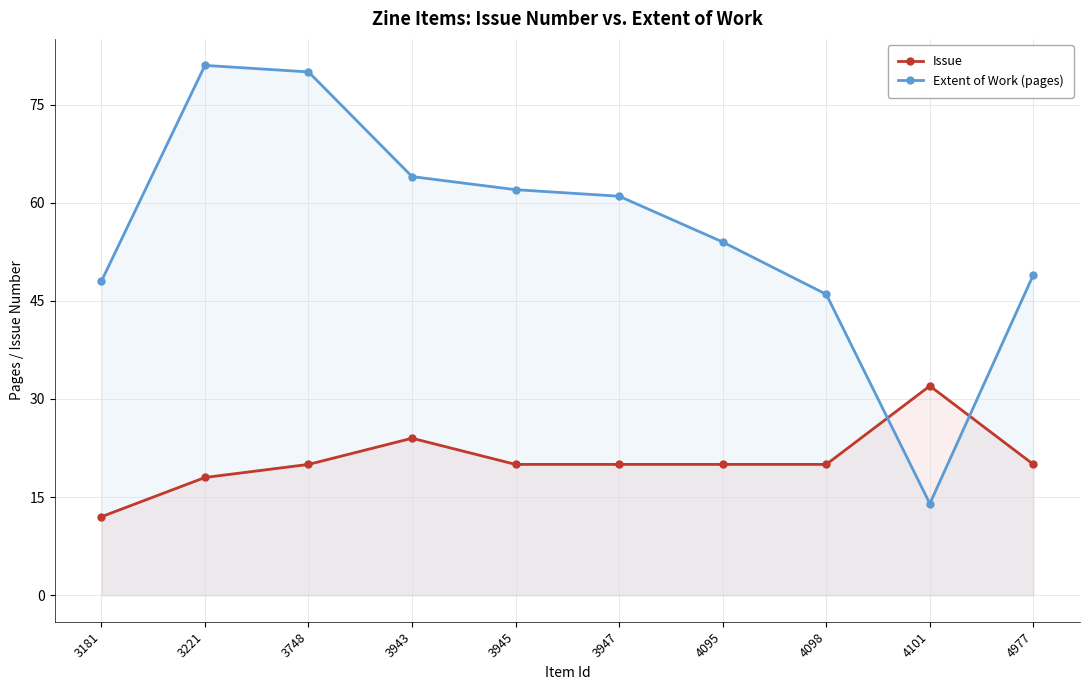

Between 3181 and 3947, which series saw the biggest shift?

Extent of Work (pages)